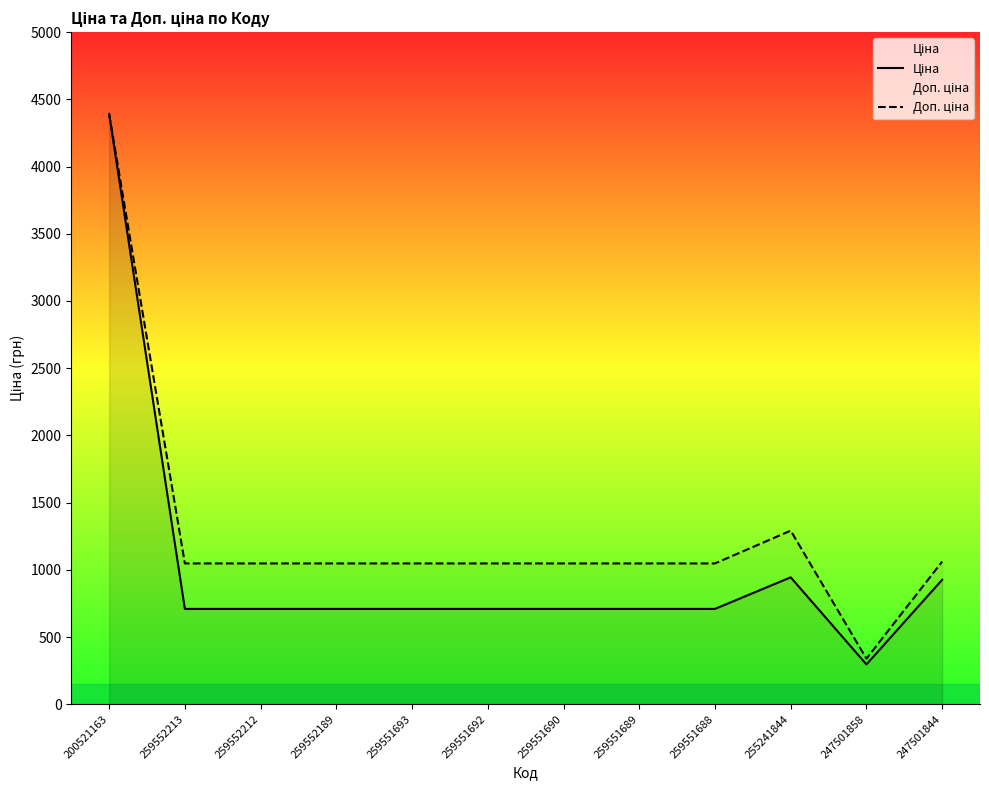

What is the value of the Ціна point at the 11th from the left?

296.2